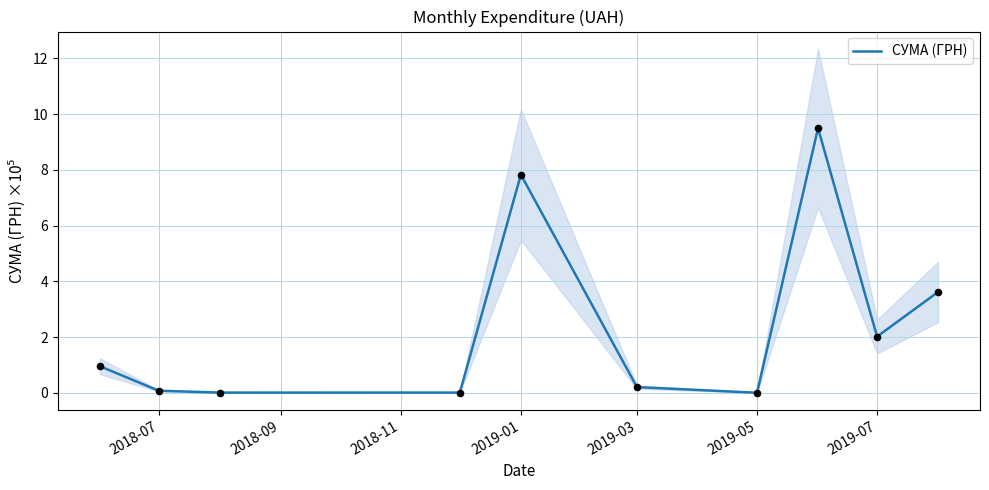

Is it true that СУМА (ГРН) equals 11.4 at 2019-01?

False